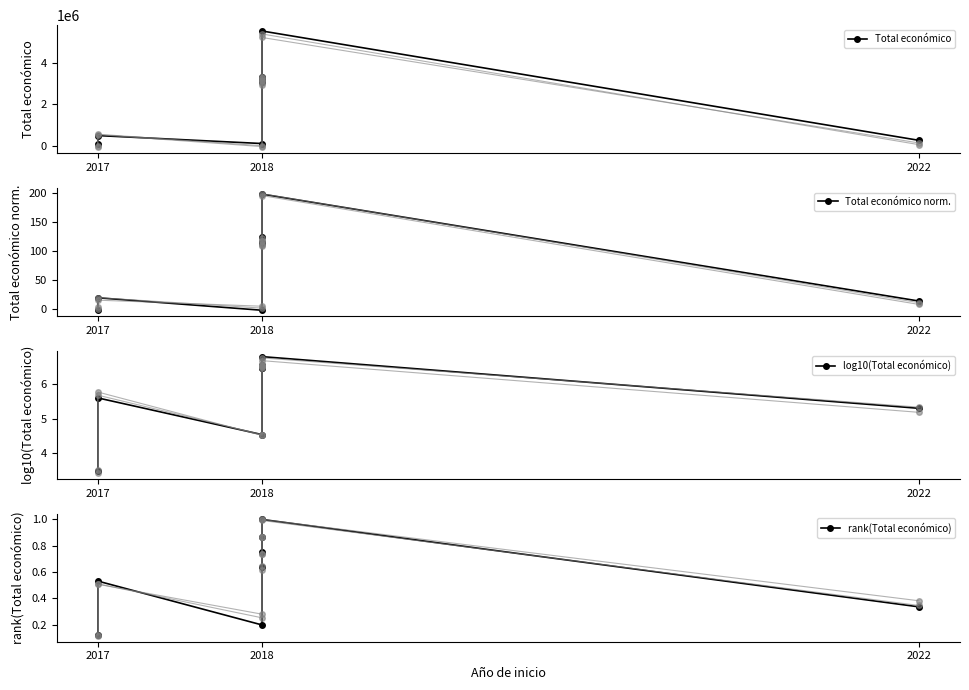

Rank the series at 2018 from lowest to highest value.

Total económico norm., rank(Total económico), log10(Total económico), Total económico